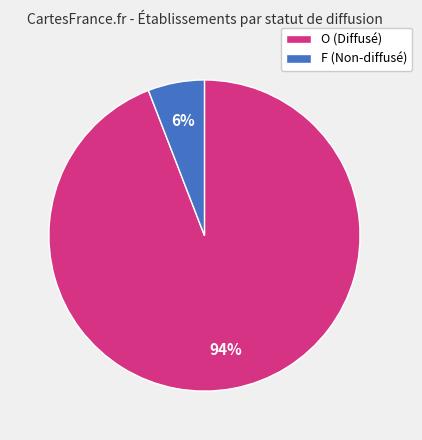

How many slices are in this pie chart?

2